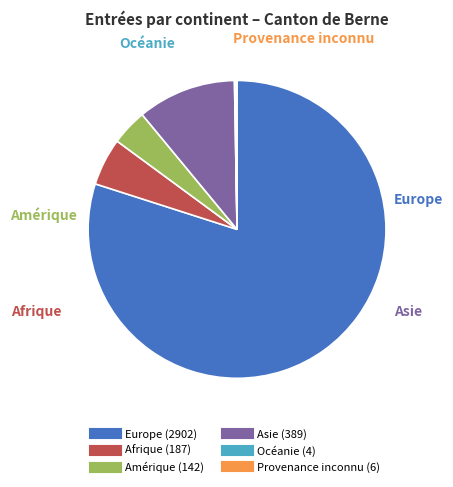

The Afrique slice represents 14% of the pie. True or false?

False